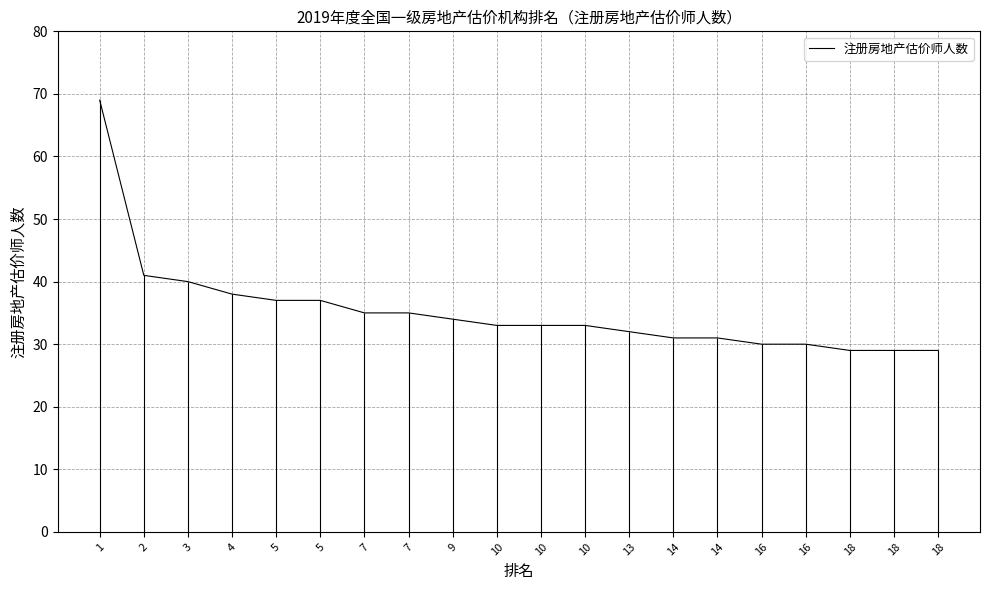

Reading left to right, list all the values displayed in this chart.

1=69	2=41	3=40	4=38	5=37	5=37	7=35	7=35	9=34	10=33	10=33	10=33	13=32	14=31	14=31	16=30	16=30	18=29	18=29	18=29